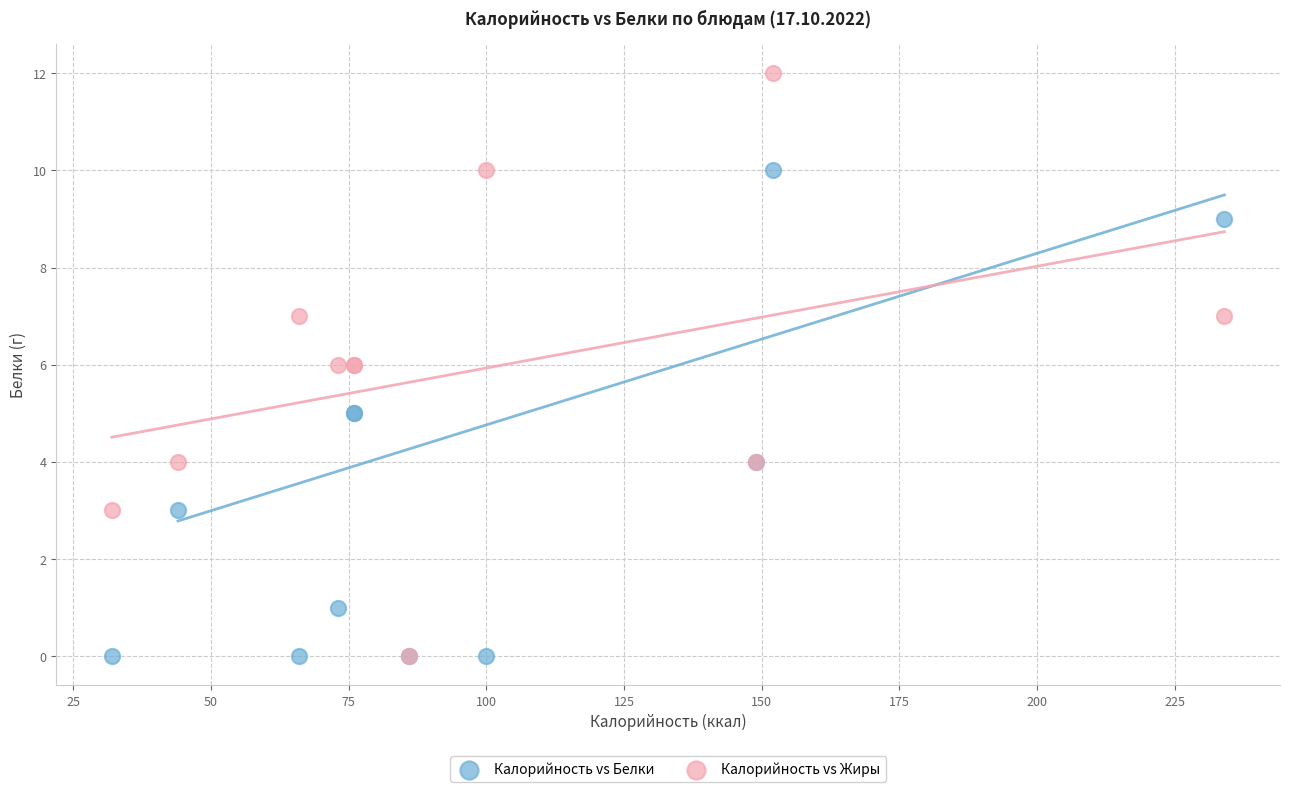

Which series has the widest spread of Y values?

Калорийность vs Жиры